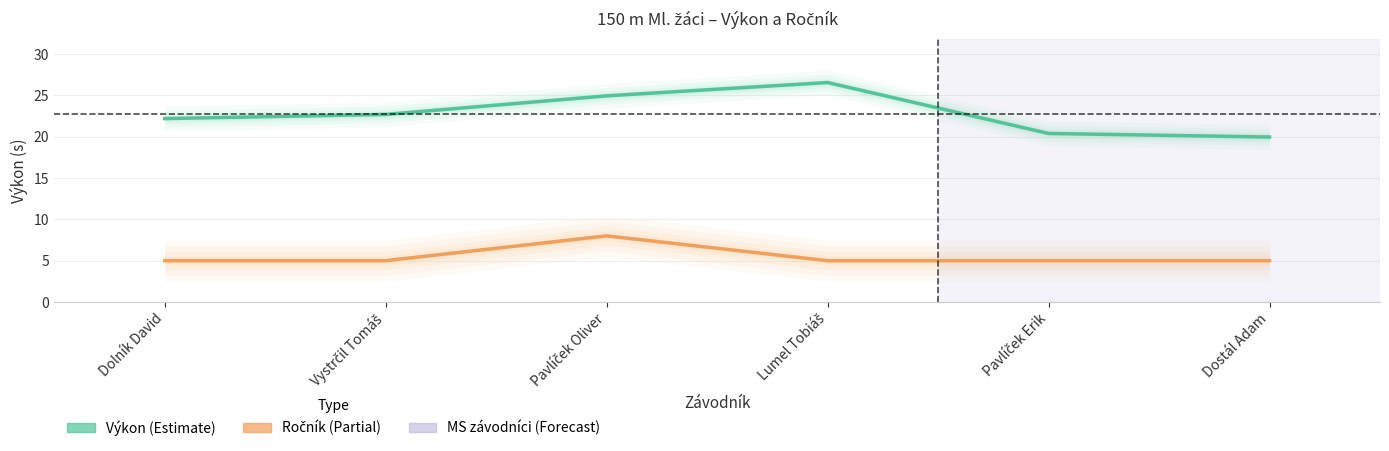

In Výkon, how many points are higher than both neighbors (excluding endpoints)?

1